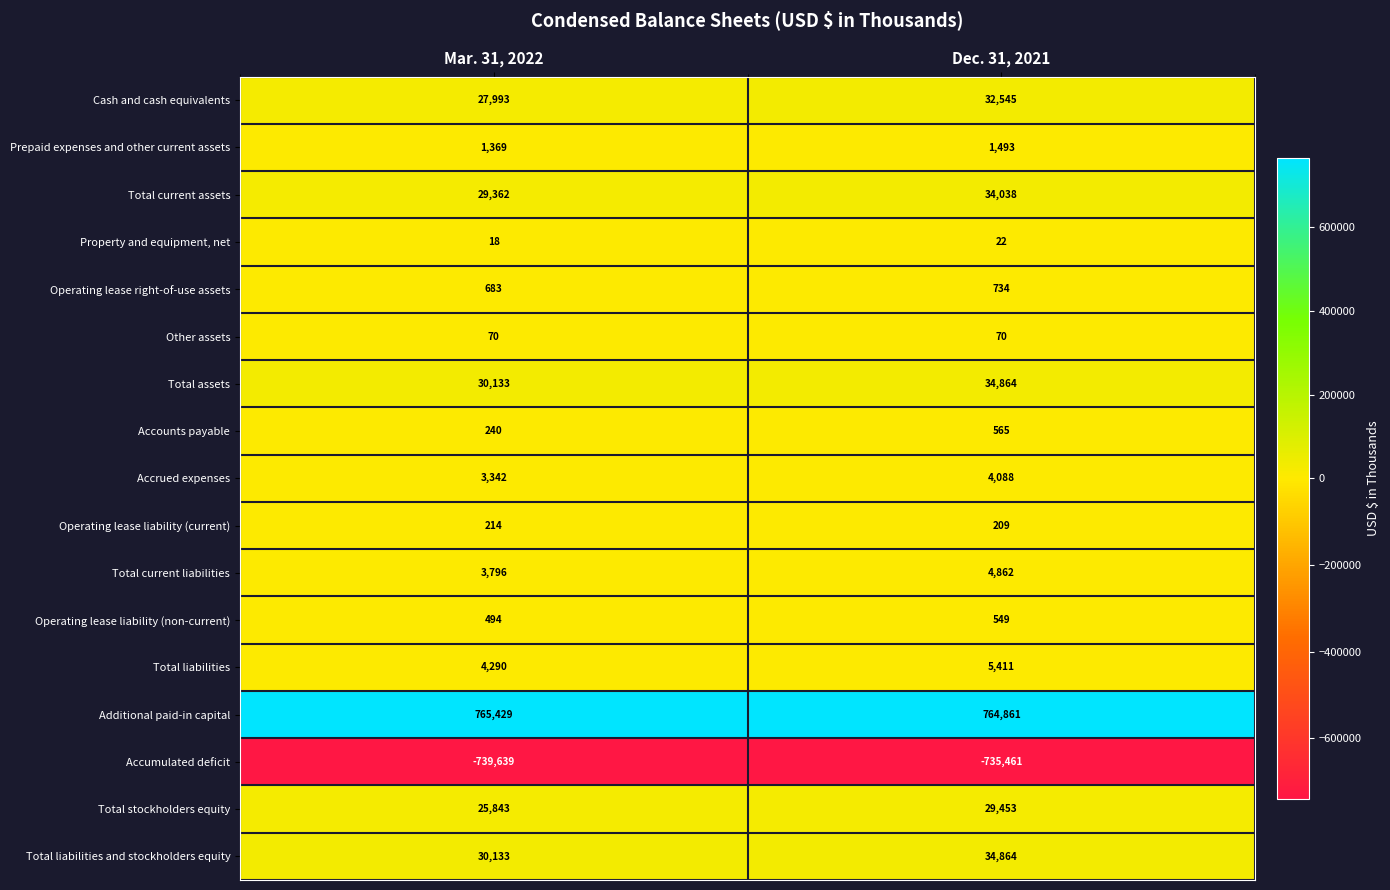

What is the difference between the maximum and minimum values in the Prepaid expenses and other current assets series?

124